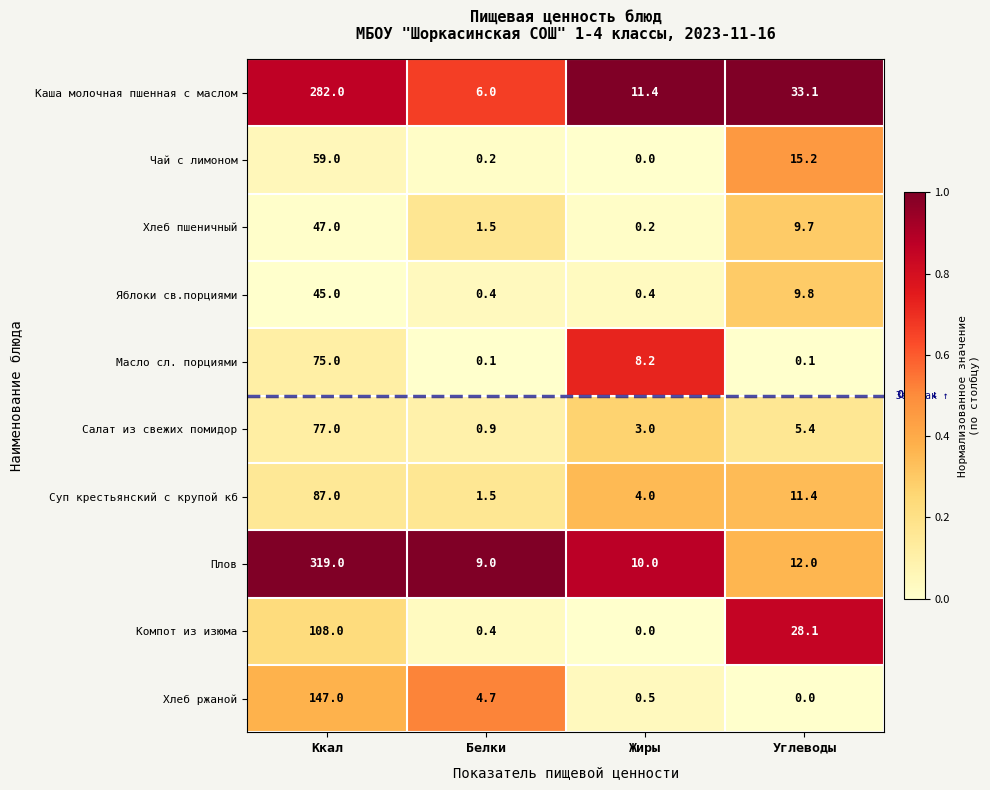

What is the maximum value shown in the chart?

319.0